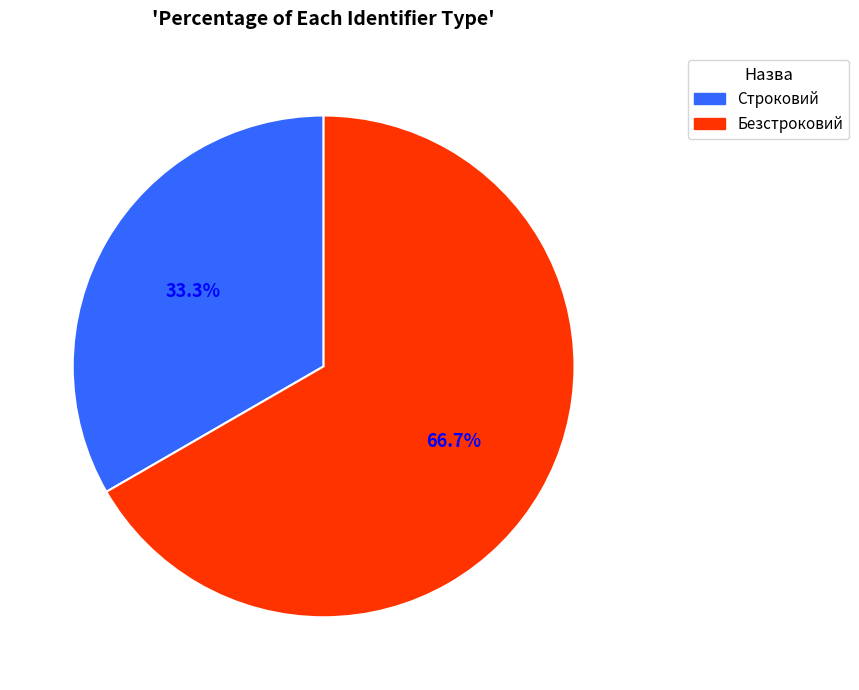

Does Строковий account for over 50% of the chart?

No